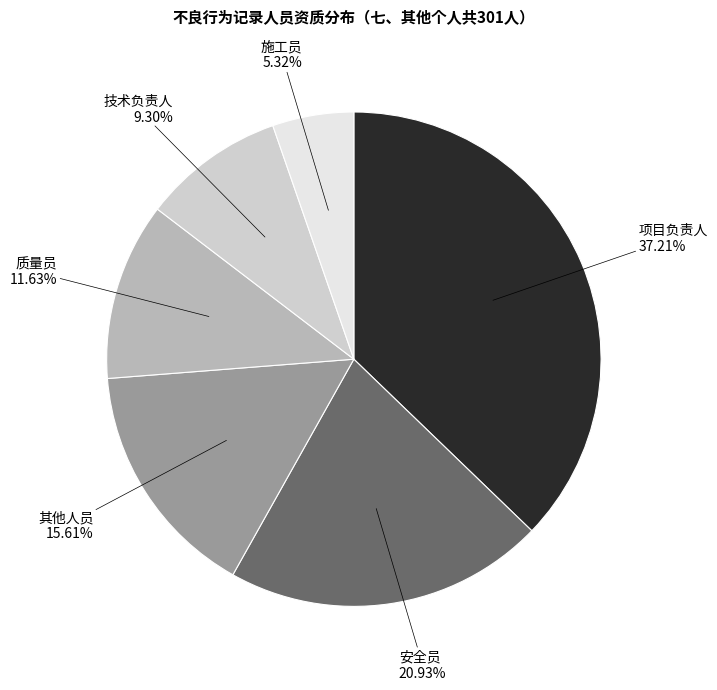

Which category has the smallest portion of the pie?

施工员